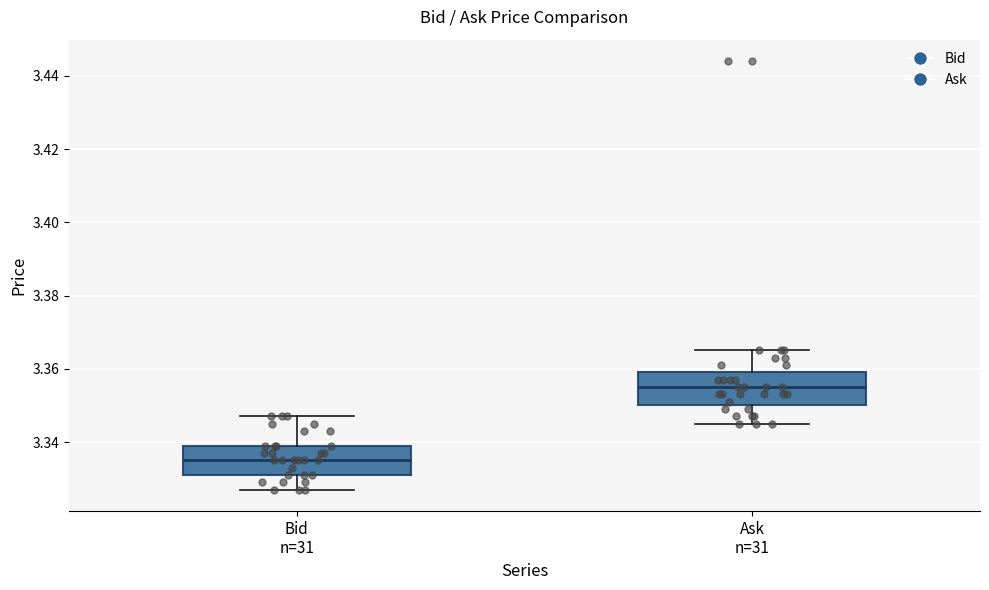

Reading left to right, read every box against the y-axis: the position of its median line, the range the box covers, and the ends of its whiskers. The values are not printed on the chart, so give them approximately, as read against the axis.

Bid n=31: median 3.336, box 3.332 to 3.340, whiskers 3.328 to 3.348
Ask n=31: median 3.356, box 3.350 to 3.360, whiskers 3.346 to 3.366